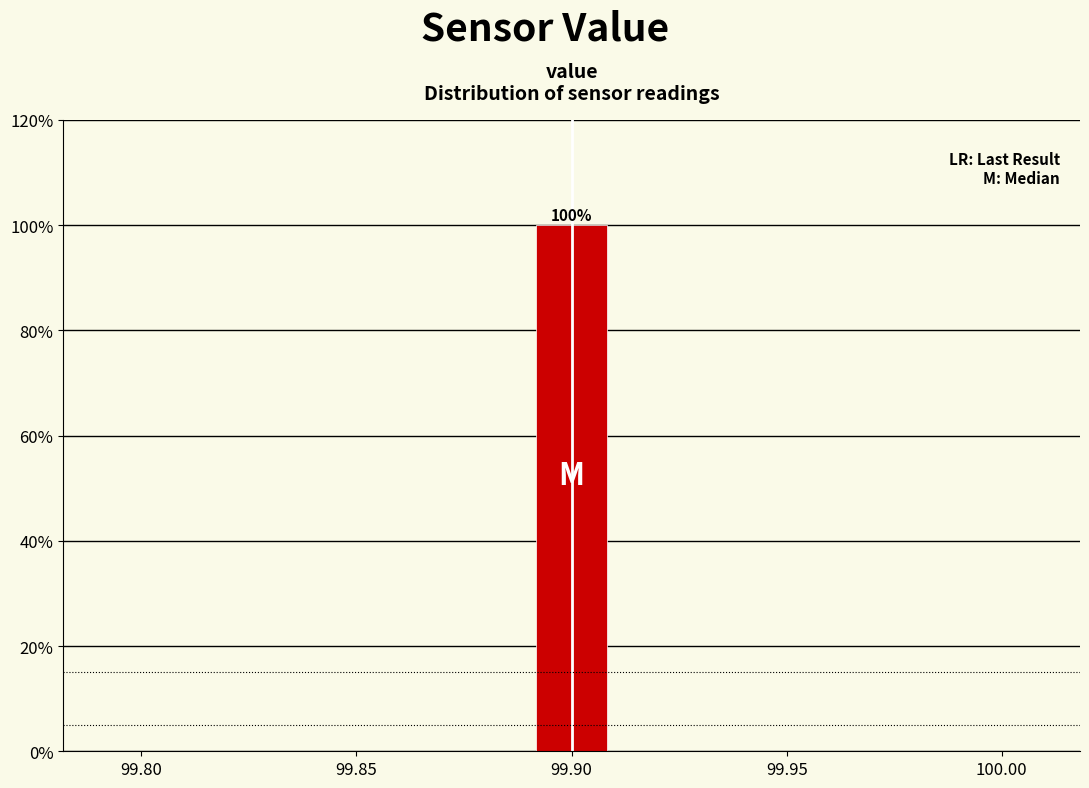

Around what value on the x-axis is the tallest bar? Give the approximate position of its centre, as read against the axis.

99.900